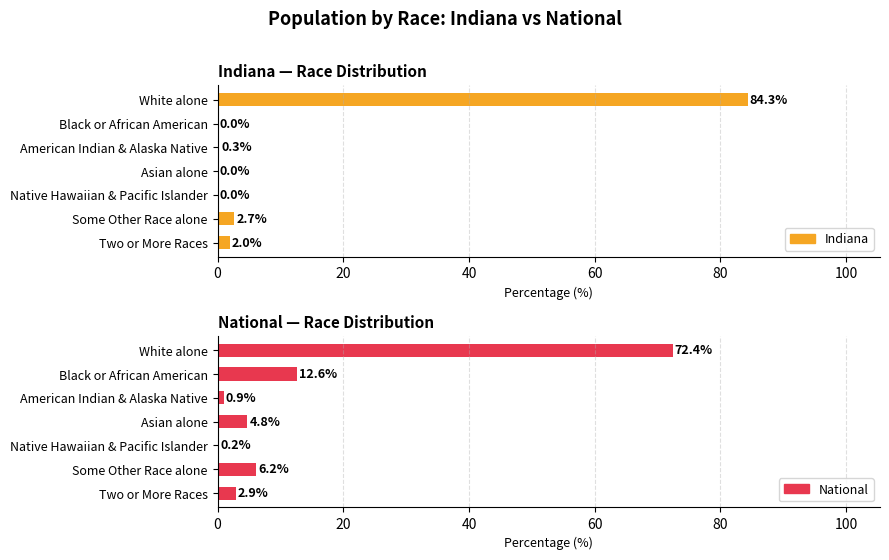

The value of National at Two or More Races is 1.8. True or false?

False